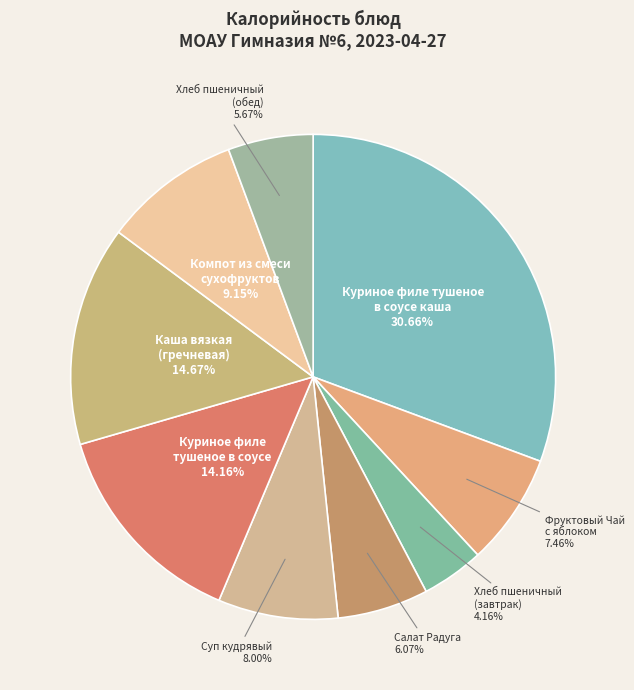

Which category has the smallest portion of the pie?

Хлеб пшеничный (завтрак)